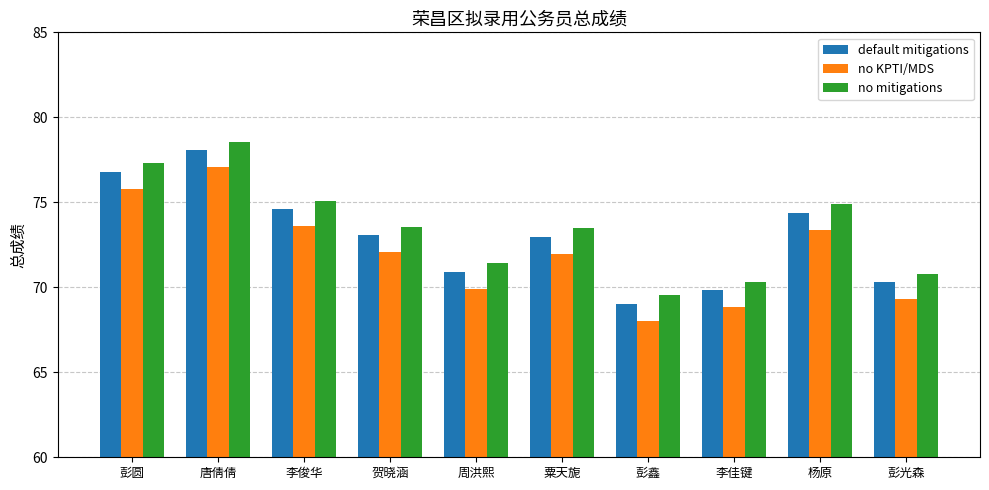

Is the value of no KPTI/MDS at 李俊华 greater than the value of no mitigations at 周洪熙?

Yes